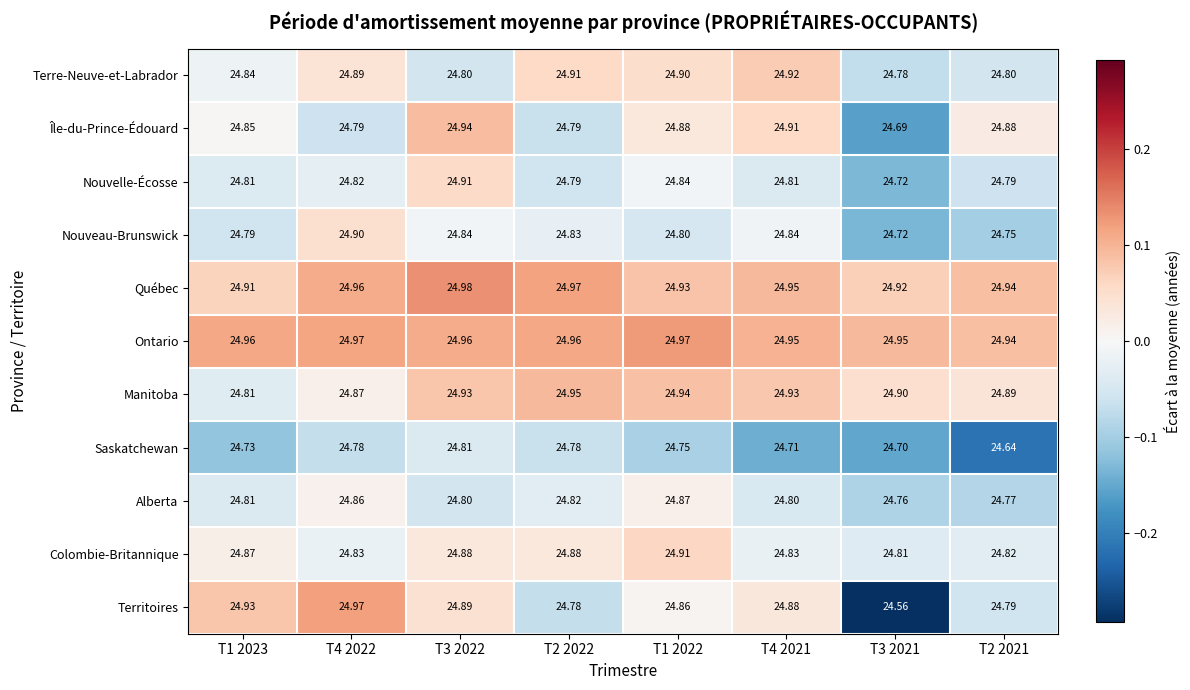

Rank the series at T1 2022 from highest to lowest value.

Ontario, Manitoba, Québec, Colombie-Britannique, Terre-Neuve-et-Labrador, Île-du-Prince-Édouard, Alberta, Territoires, Nouvelle-Écosse, Nouveau-Brunswick, Saskatchewan